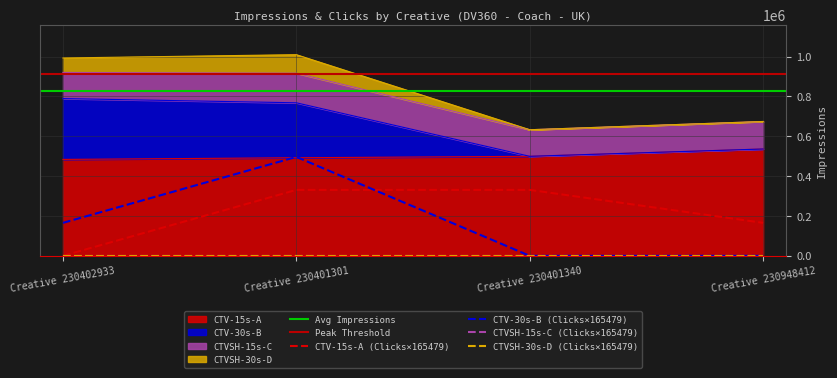

At which category does CTVSH-30s-D reach its first local valley?

Creative 230401340